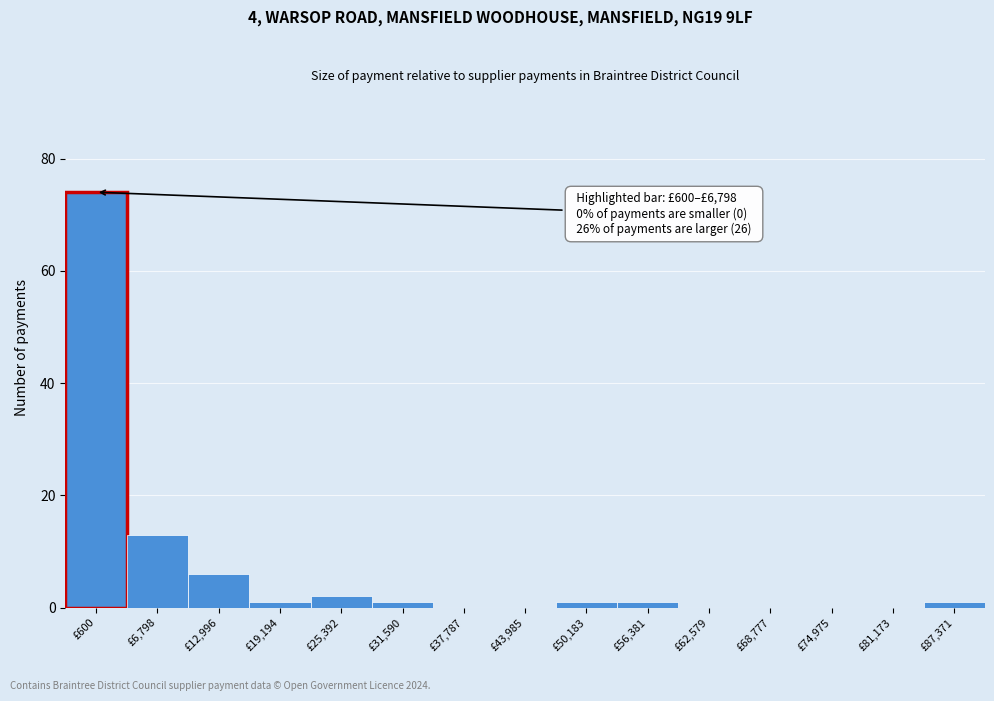

Reading left to right, what are all the values shown in this chart?

£600=74	£6,798=13	£12,996=6	£19,194=1	£25,392=2	£31,590=1	£37,787=0	£43,985=0	£50,183=1	£56,381=1	£62,579=0	£68,777=0	£74,975=0	£81,173=0	£87,371=1